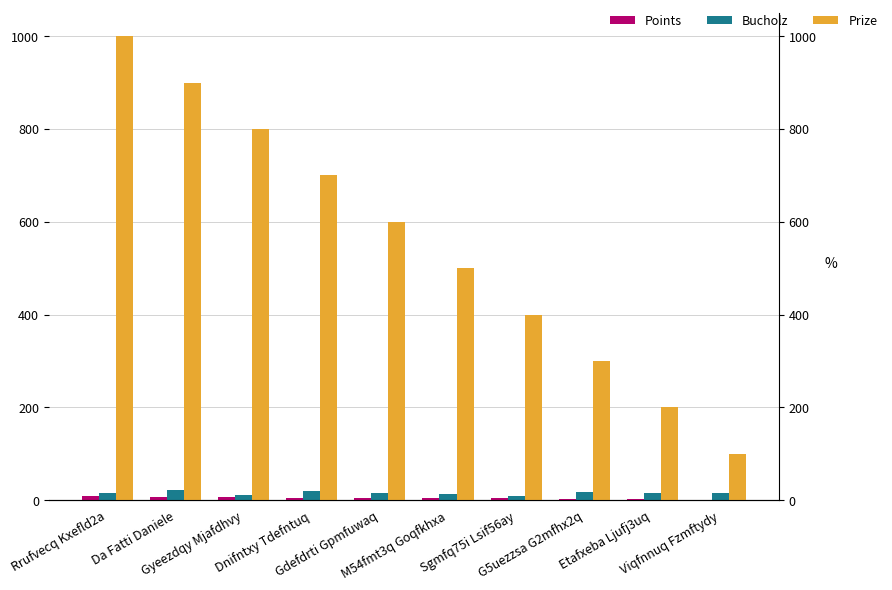

What is the difference between the highest and lowest values at Gyeezdqy Mjafdhvy?

794